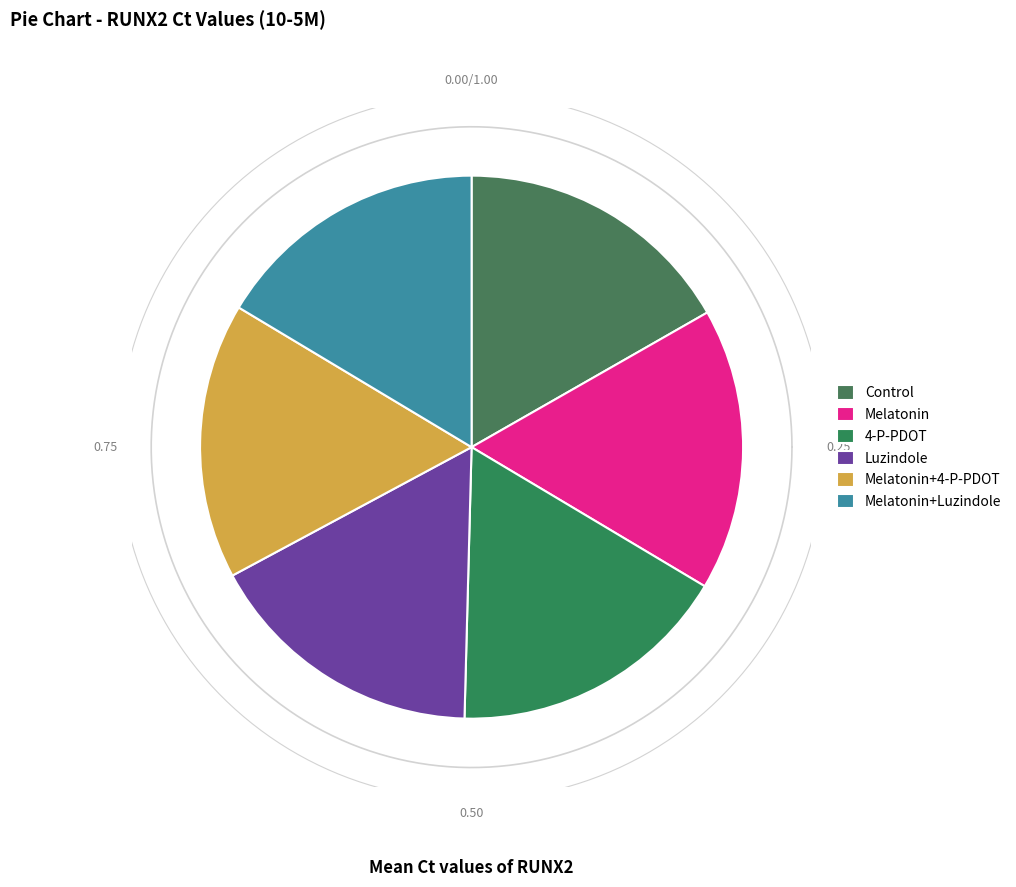

Does Melatonin account for over 50% of the chart?

No